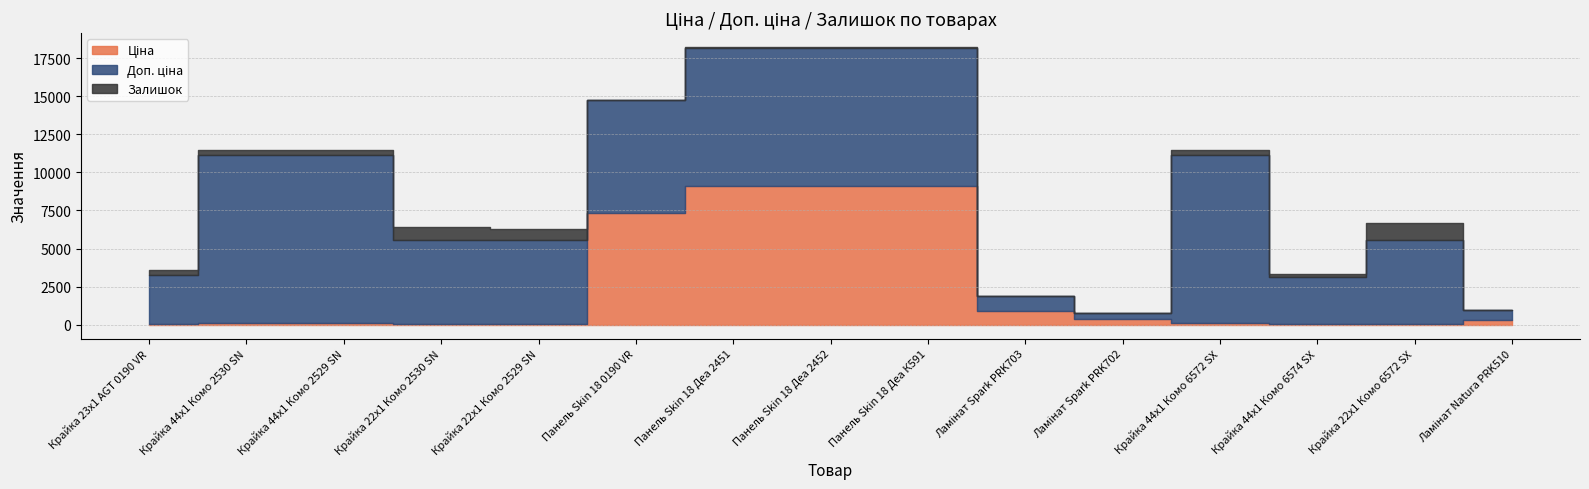

True or false: Залишок and Доп. ціна cross at least once.

False